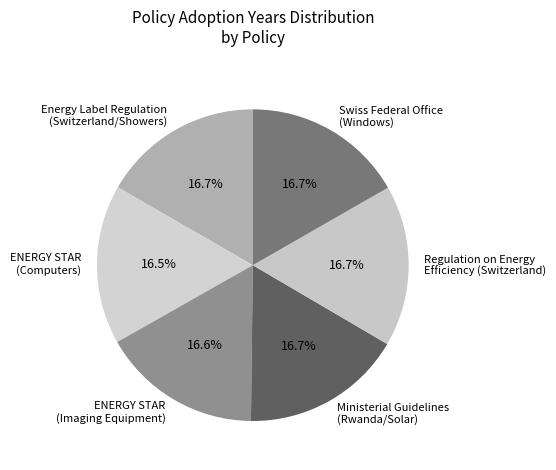

What portion of the pie excludes Energy Label Regulation (Switzerland/Showers)?

83.3%